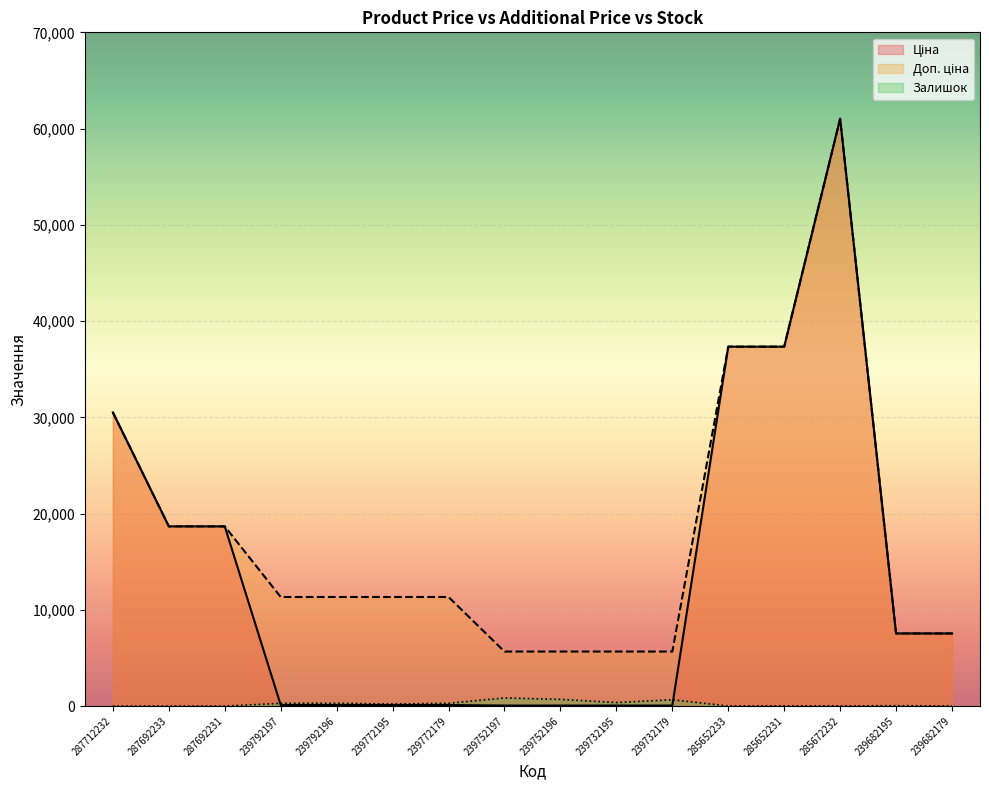

How many lines are shown in the chart?

3